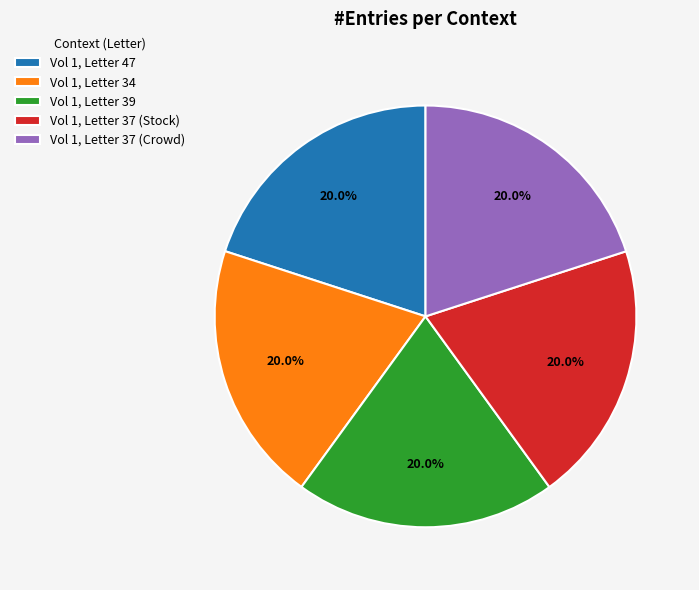

The Vol 1, Letter 37 (Crowd) slice represents 28% of the pie. True or false?

False